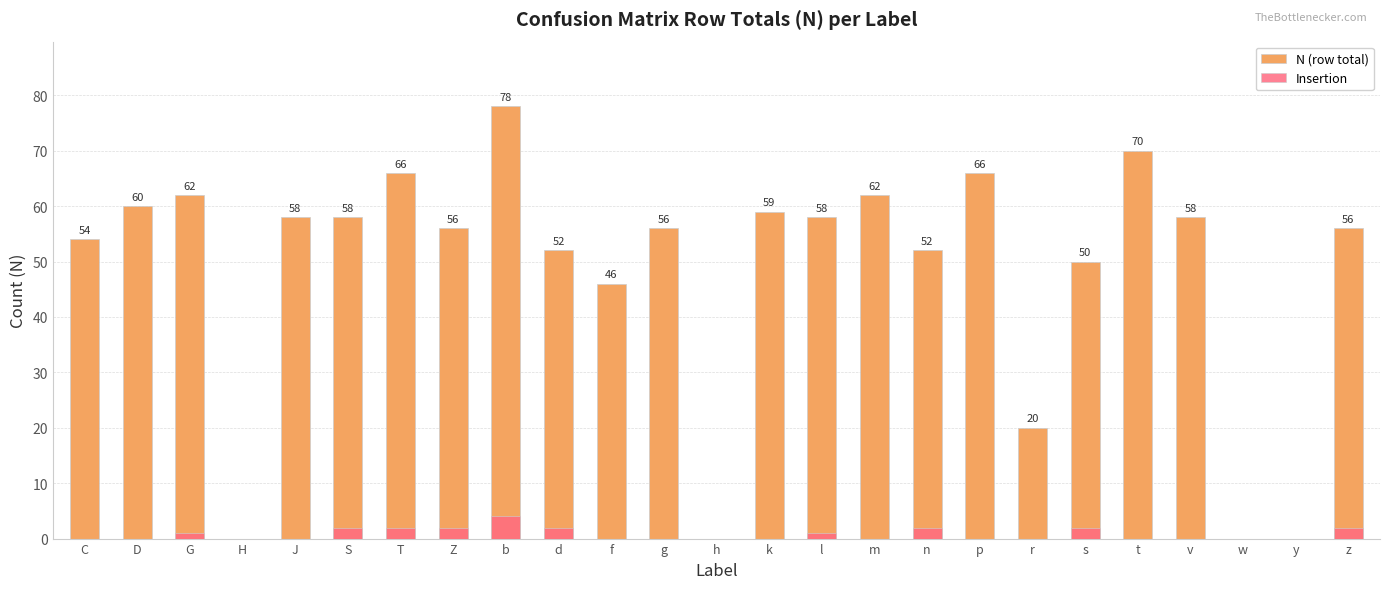

What is the label of the 11th bar from the right?

l